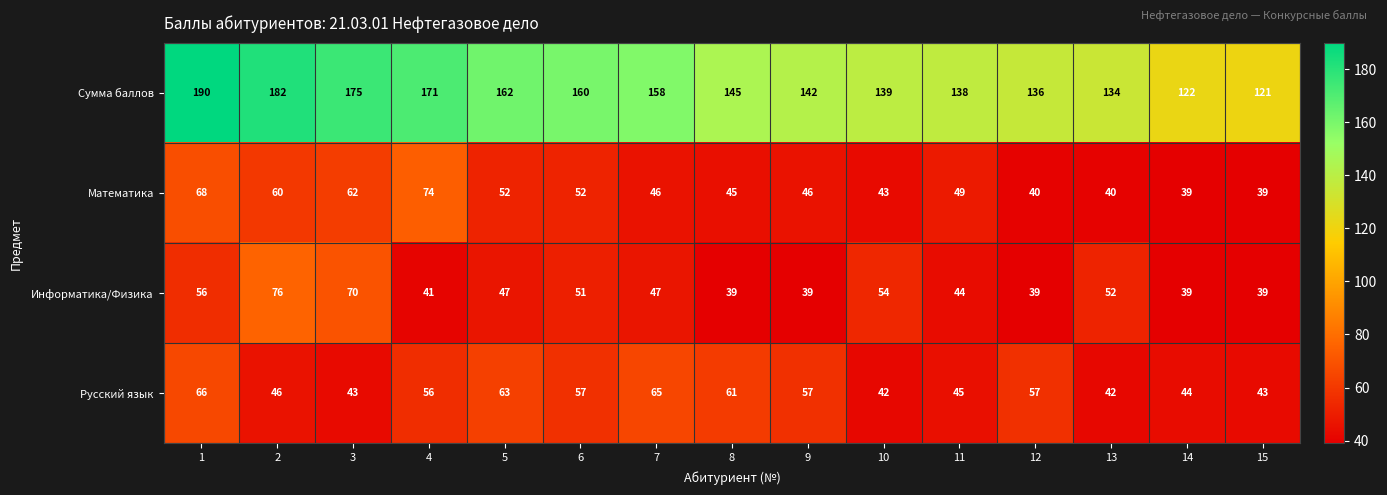

What is the smallest value displayed?

39